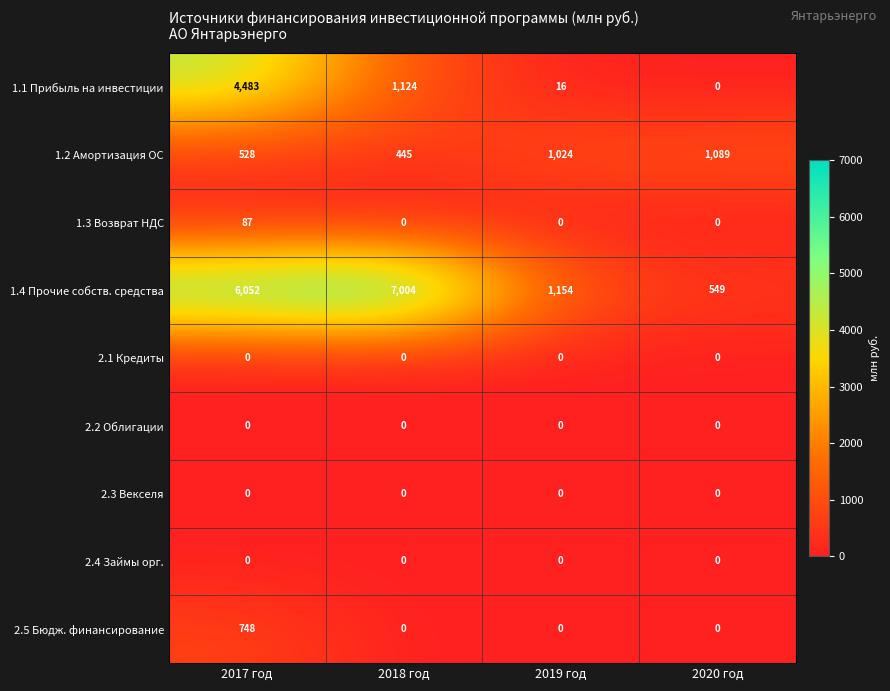

What is the maximum value shown in the chart?

7004